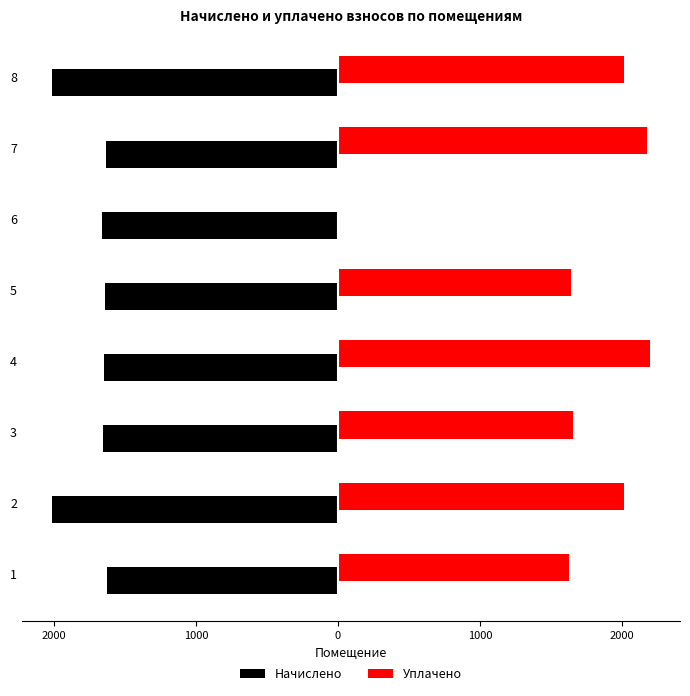

What are all the series names shown in the legend?

Начислено, Уплачено